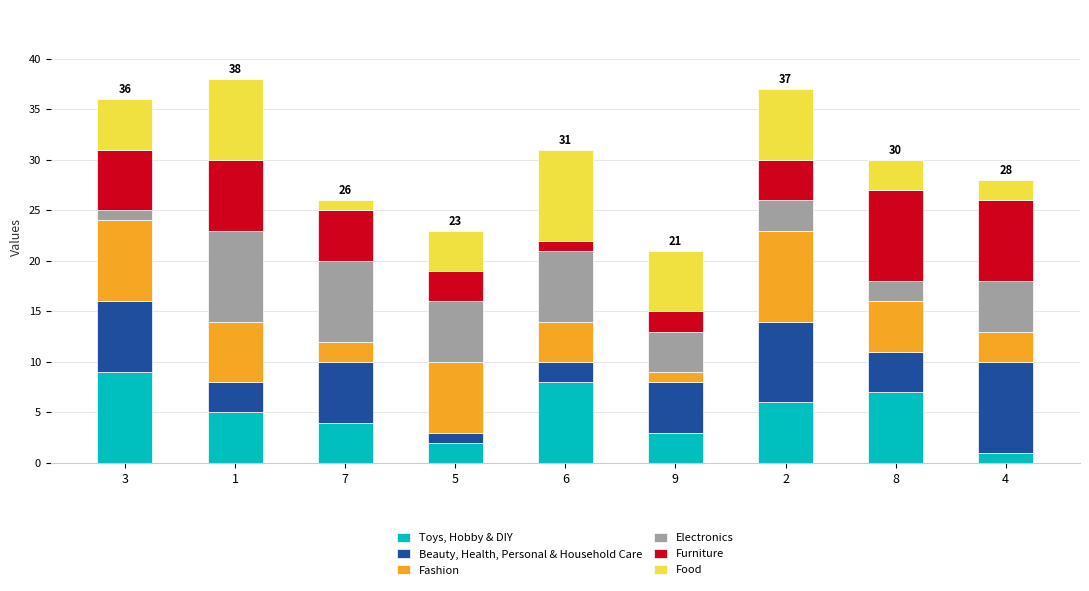

At which label does Toys, Hobby & DIY reach its peak?

3